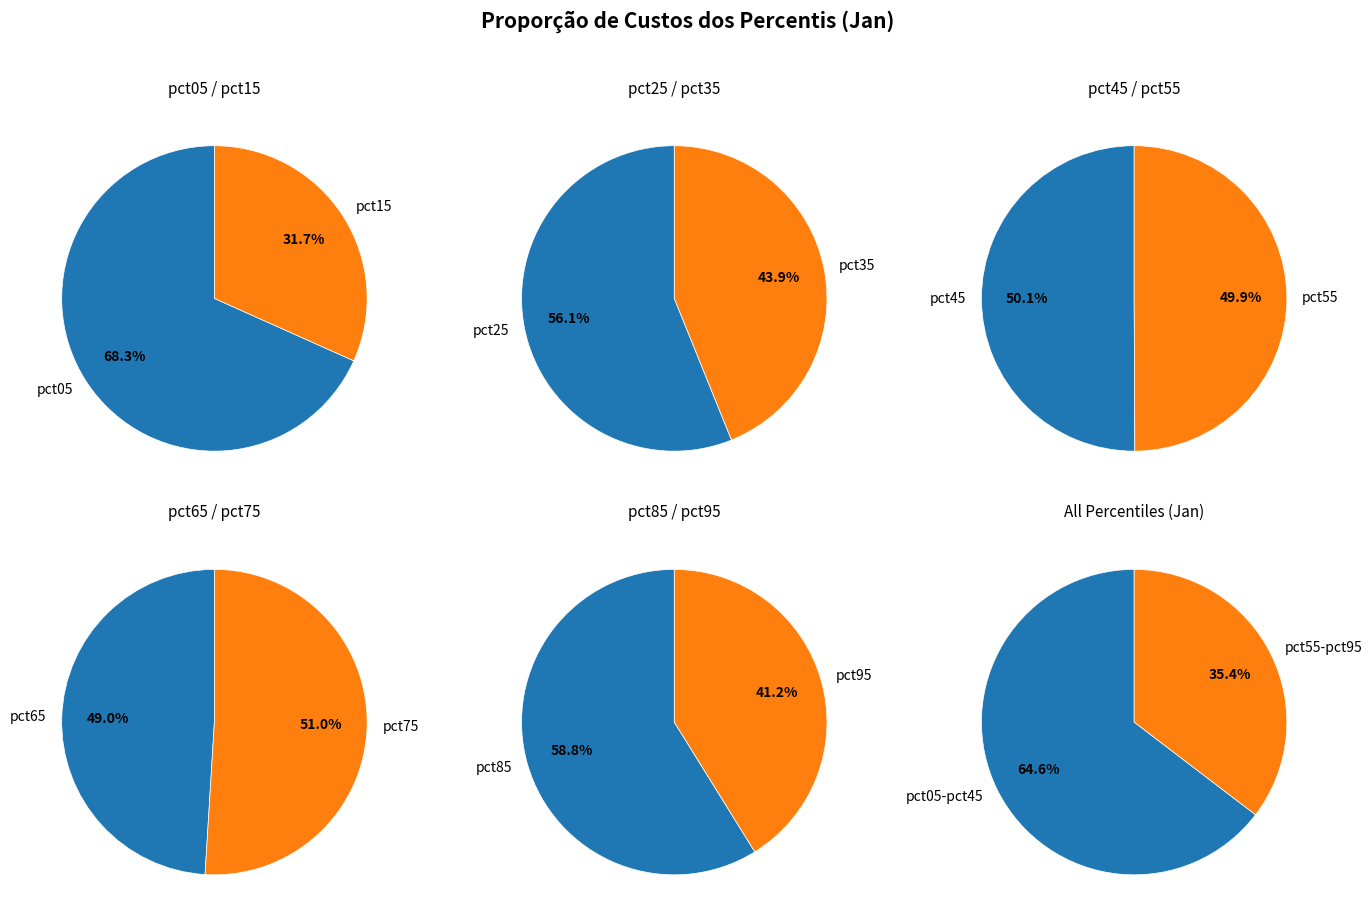

Which has a higher value, pct15 or pct85?

pct15